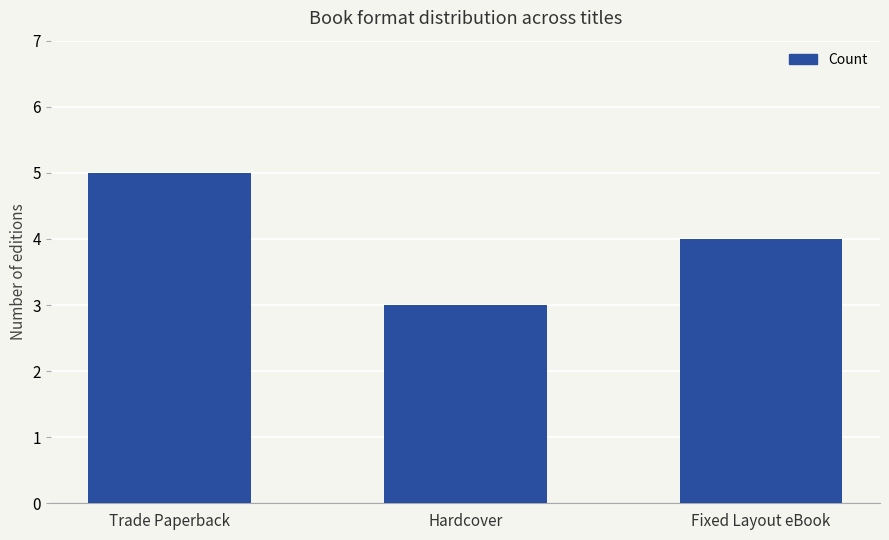

What is the minimum value shown in the chart?

3